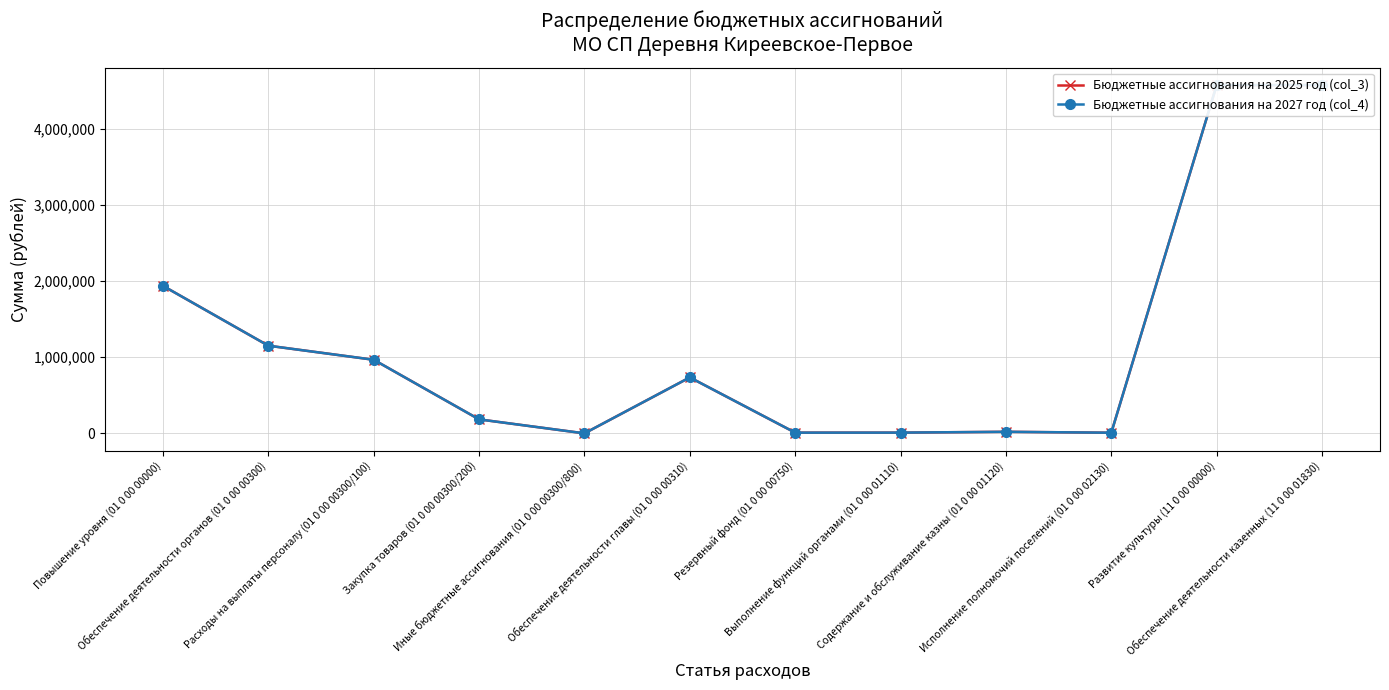

What is the maximum value shown in the chart?

4571600